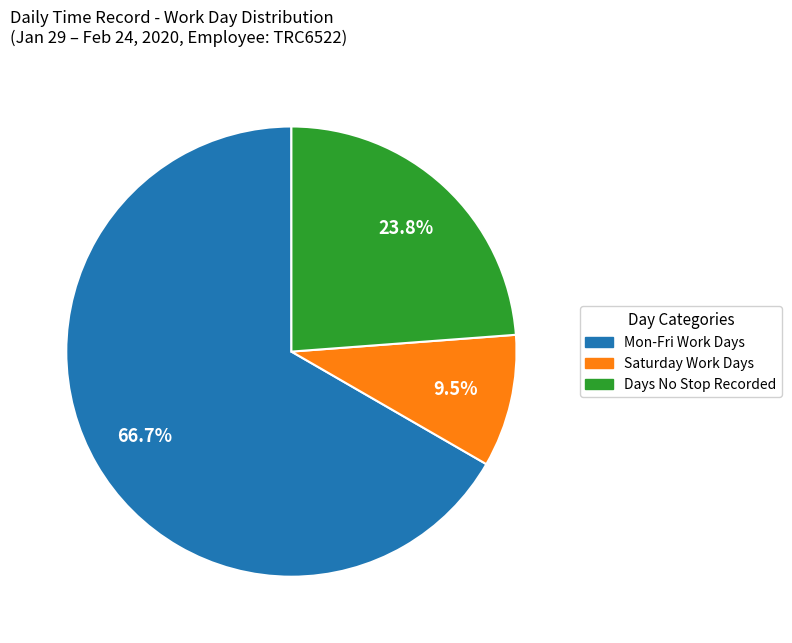

Is there a majority slice in this chart?

Yes